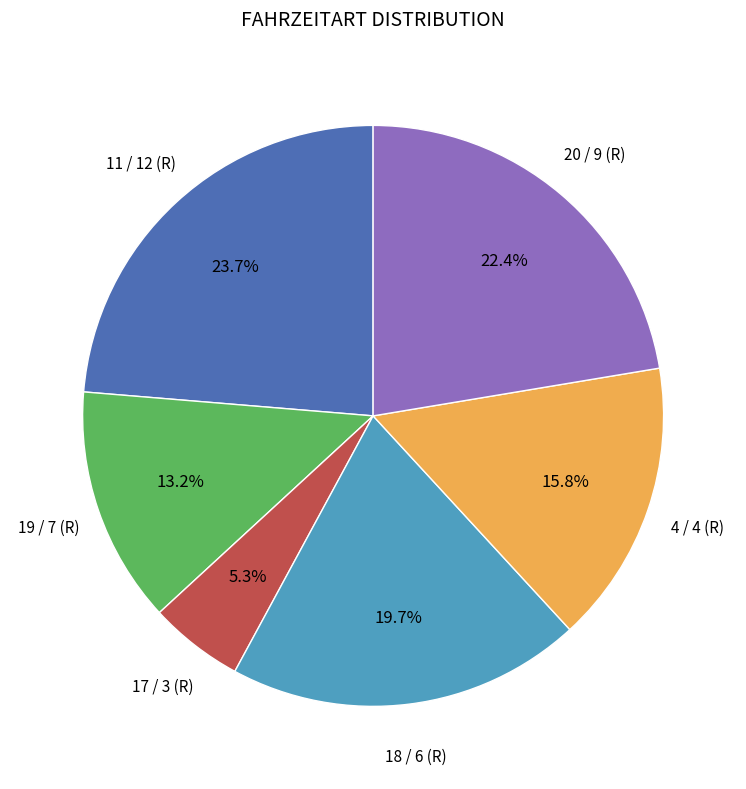

Is there any slice that represents more than half of the pie?

No